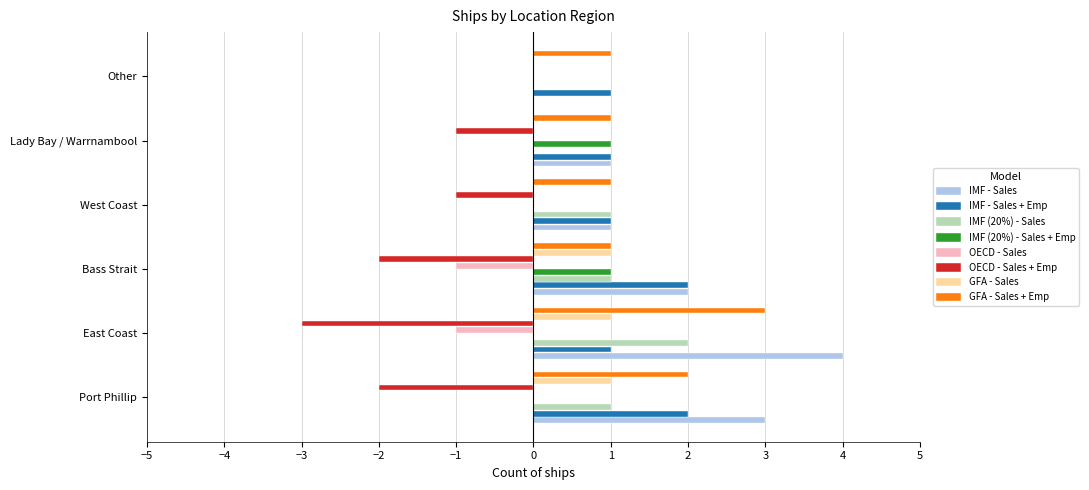

Count the number of categories in the chart.

6